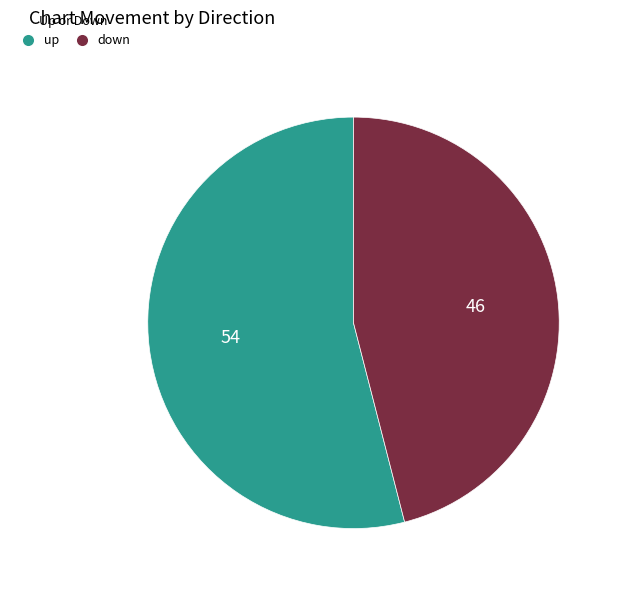

How many slices are in this pie chart?

2